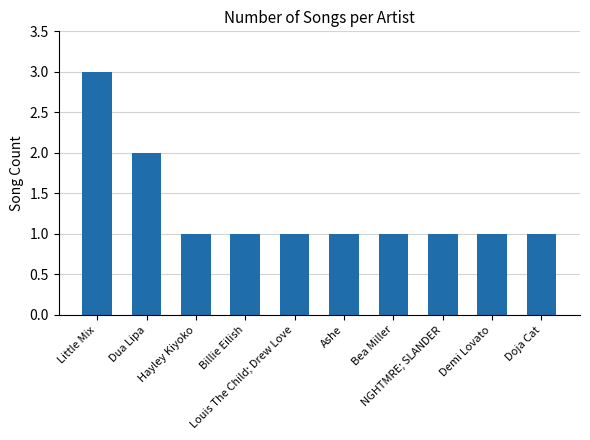

What is the sum of all values?

13